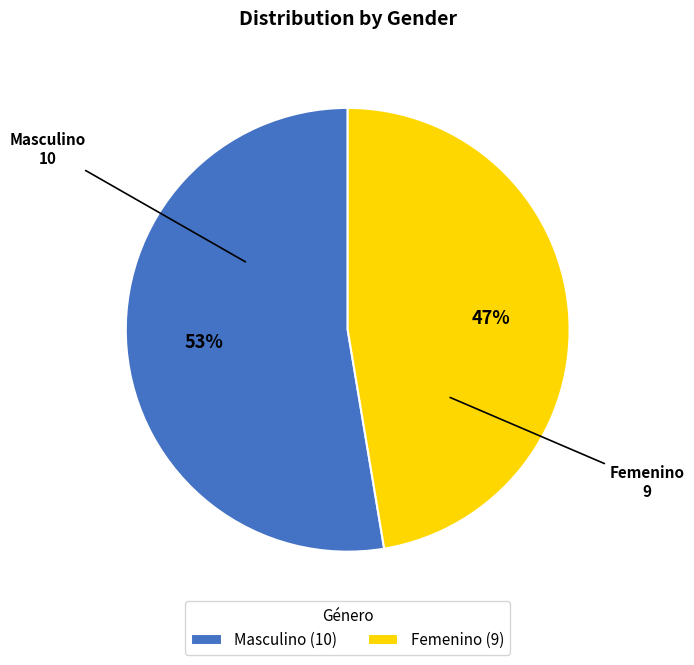

Which category has the biggest portion of the pie?

Masculino